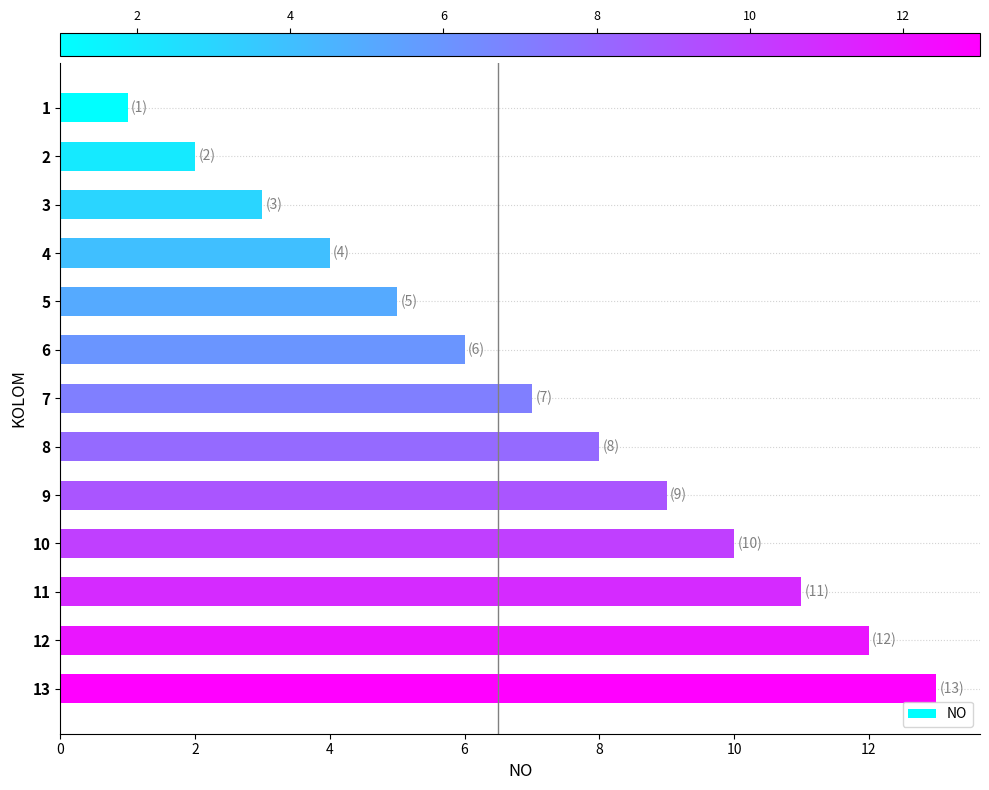

Where is the data nearest to the value 7?

7